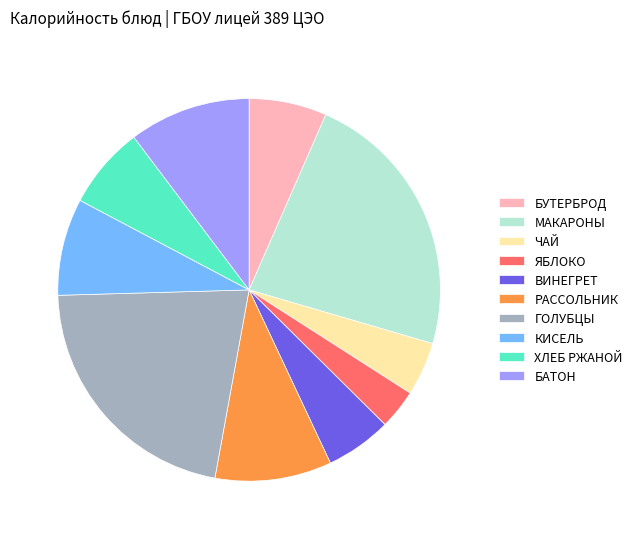

Is it true that БУТЕРБРОД is 1% of the pie?

False